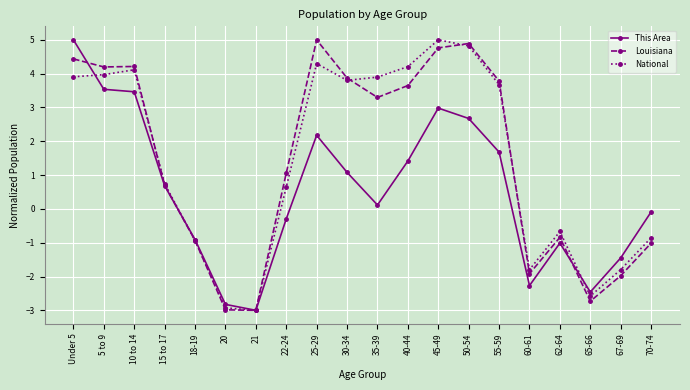

Which category has the lowest value in the National series?

21